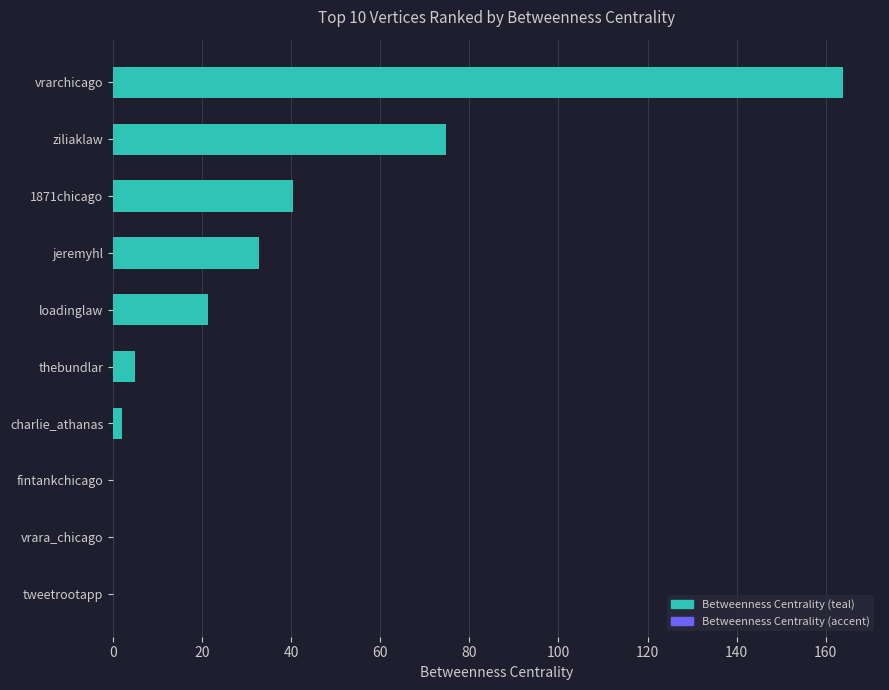

What is the change in value from jeremyhl to tweetrootapp?

-32.7